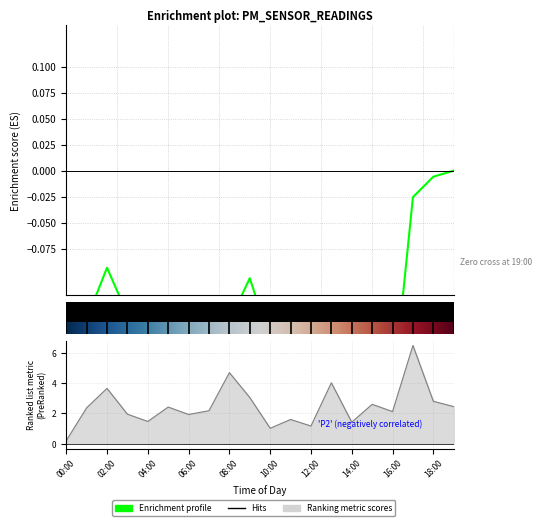

Count the number of categories in the chart.

20